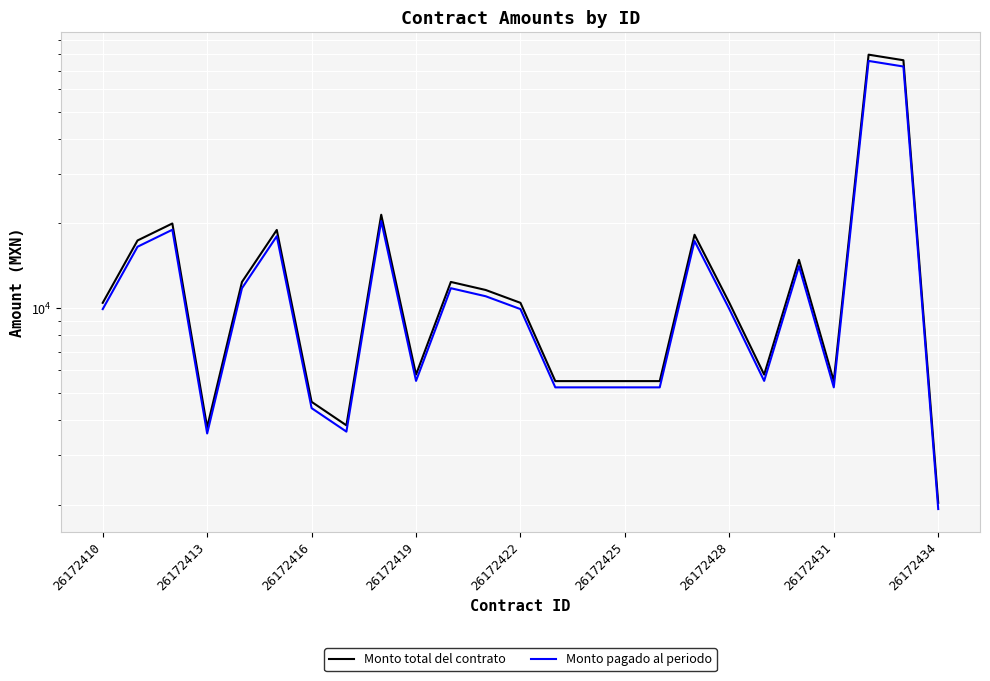

True or false: Monto total del contrato and Monto pagado al periodo intersect in this chart.

False